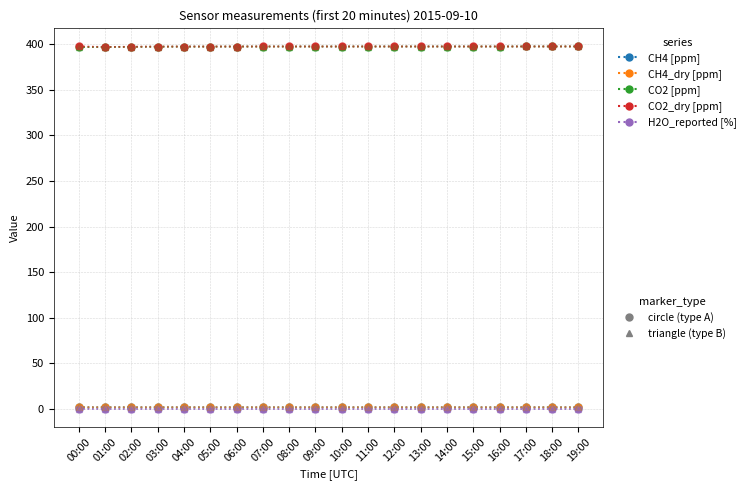

How many lines are shown in the chart?

10